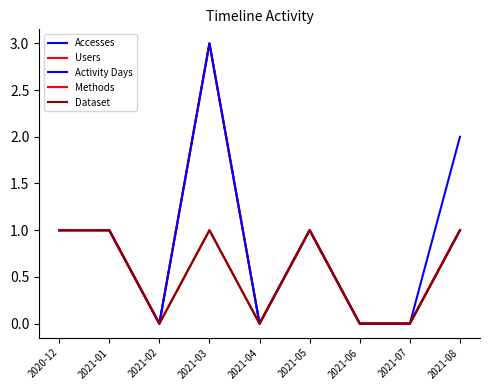

Is this an area chart (filled region under the line)?

No